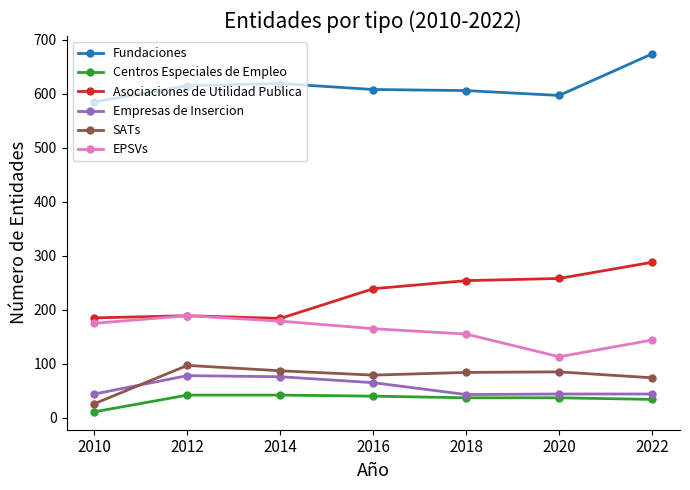

Between 2010 and 2022, which series saw the biggest shift?

Asociaciones de Utilidad Publica